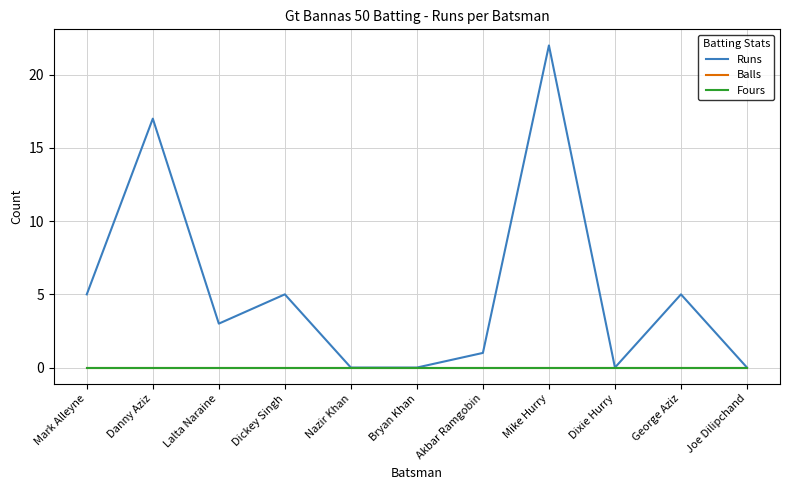

At which category is the sum across all series the highest?

Mike Hurry